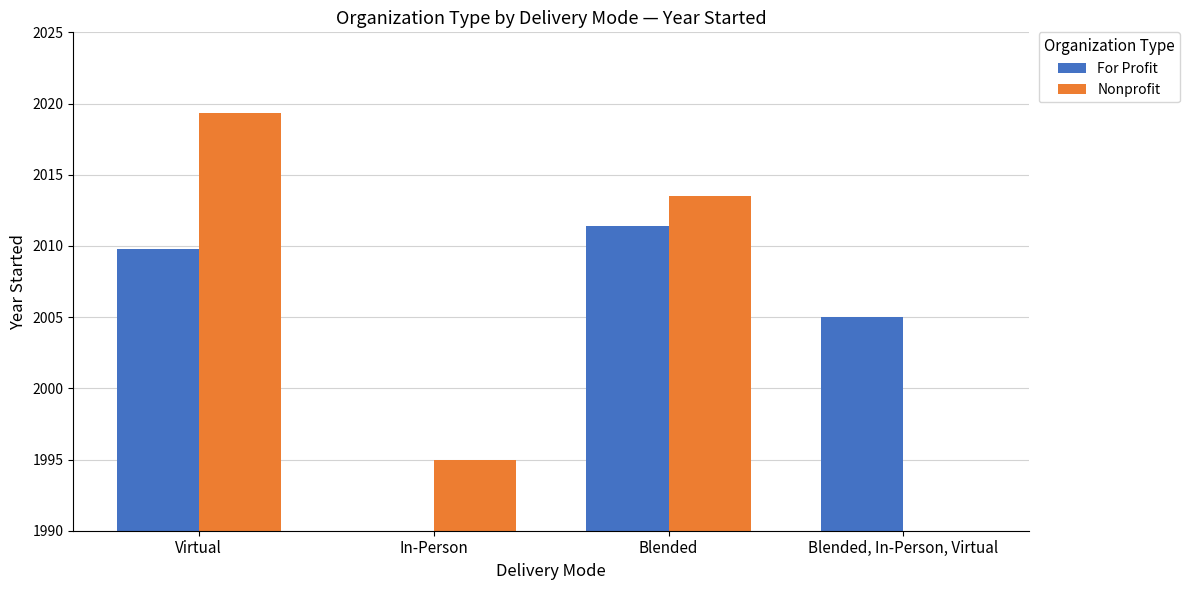

Reading left to right, list all the values displayed in this chart.

For Profit: 2009.8	0.0	2011.4	2005.0
Nonprofit: 2019.3	1995.0	2013.5	0.0